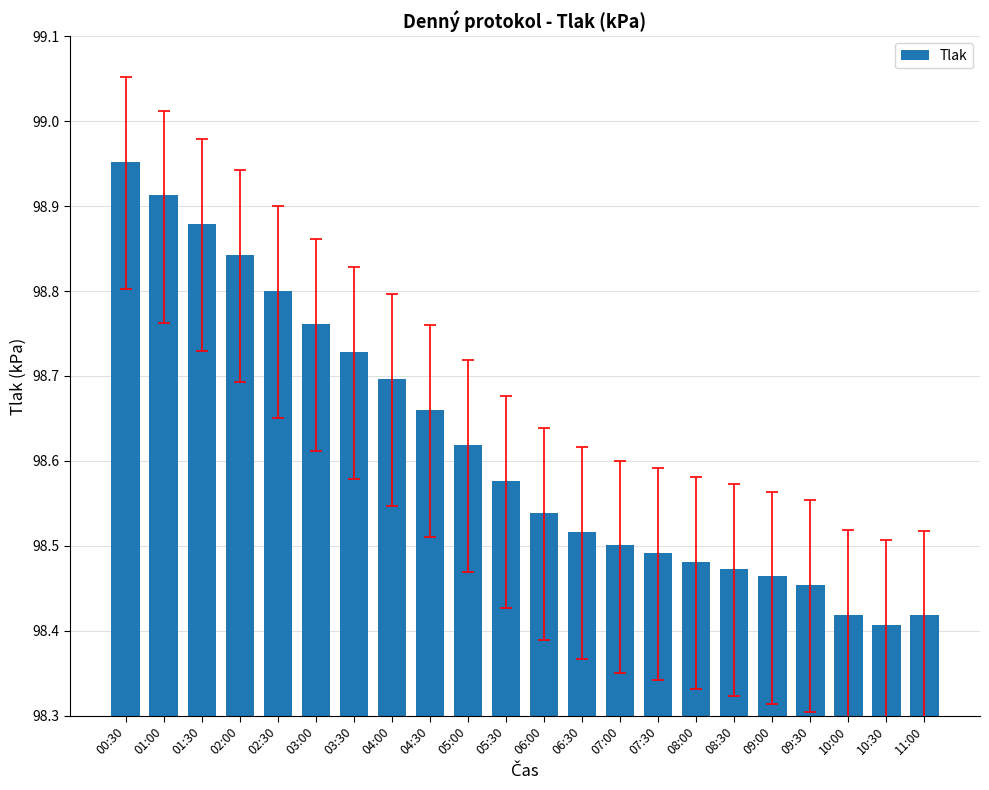

How many bars are there in total?

22